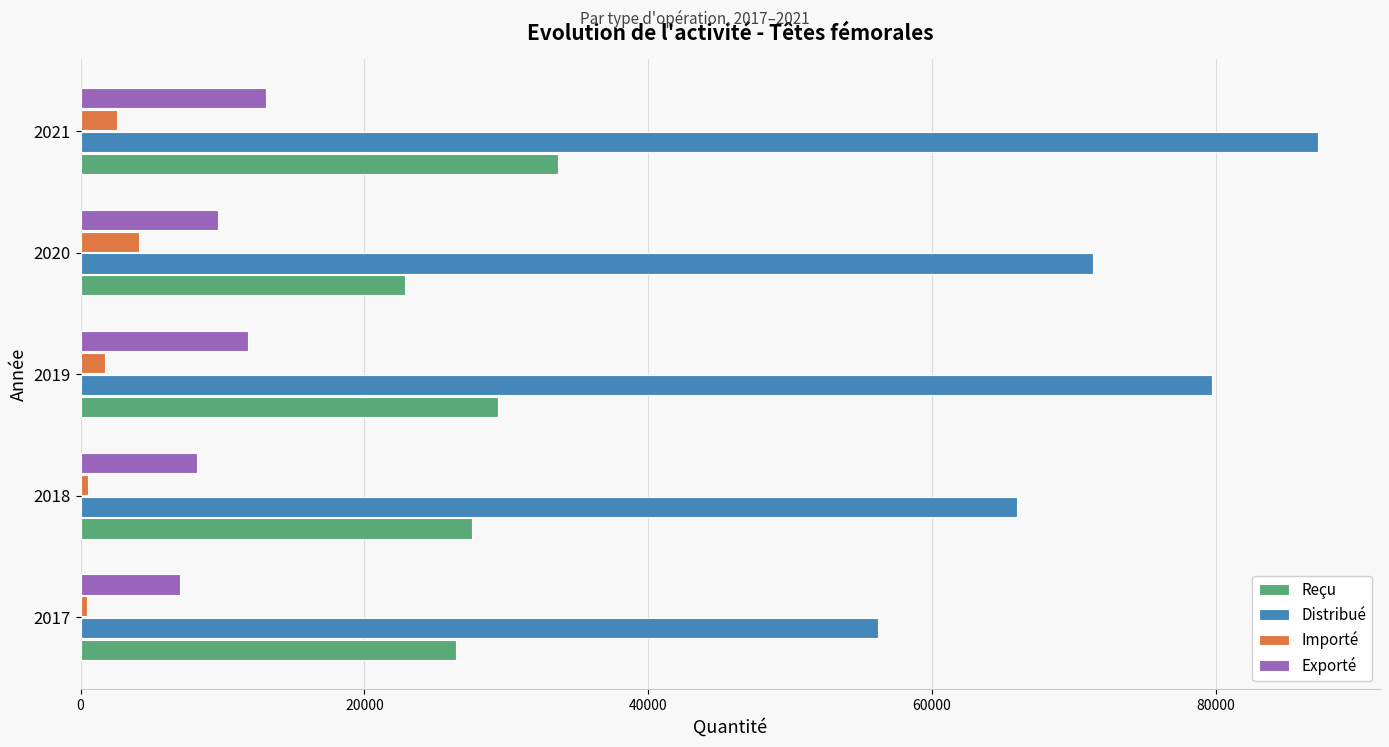

How many data points in Reçu are less than 27551?

2